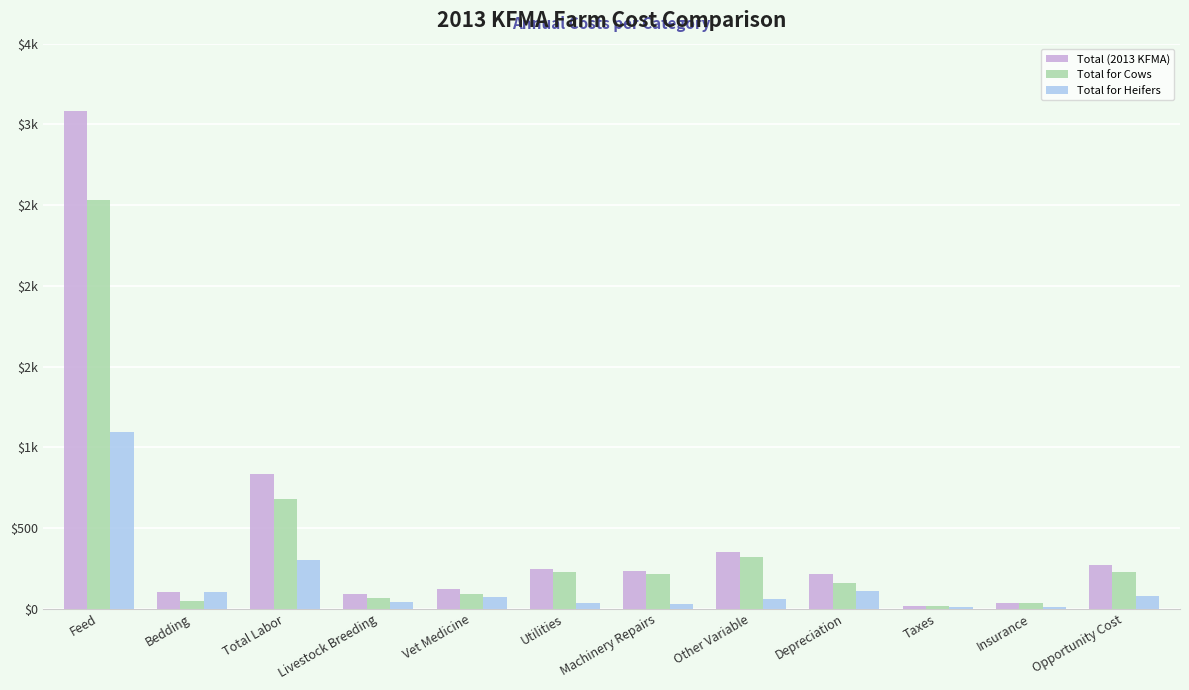

Are the bars grouped side by side (vs. stacked)?

Yes